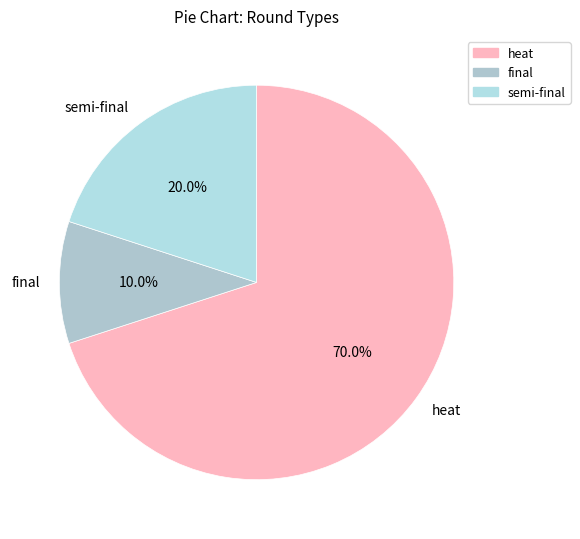

The final slice represents 10% of the pie. True or false?

True